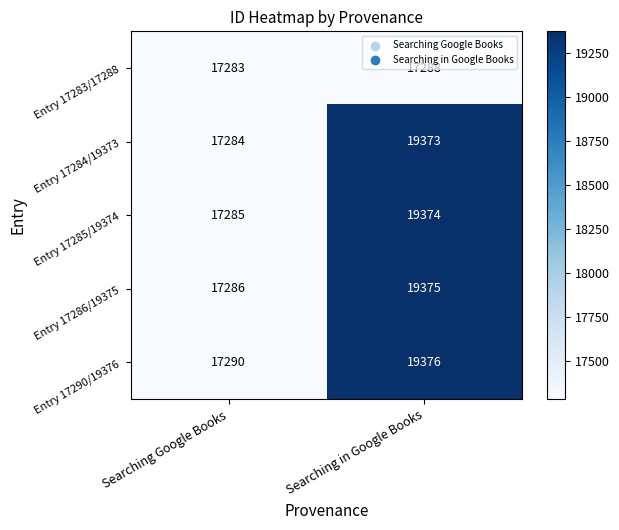

At how many categories does at least one series exceed 19185?

1